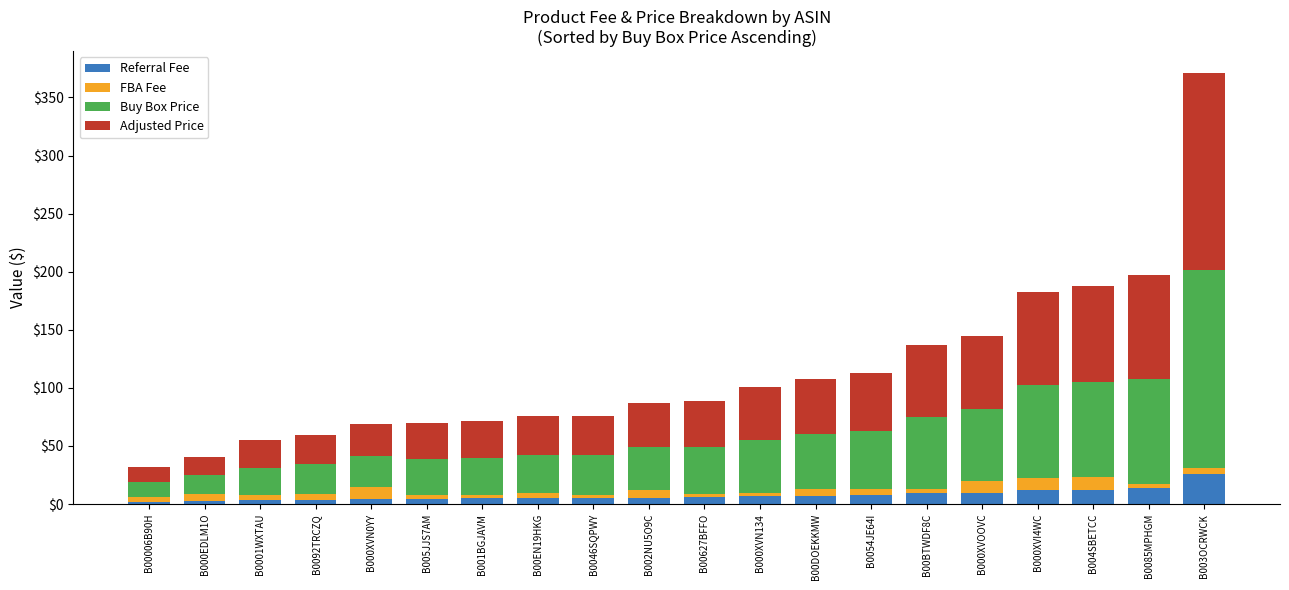

At which category is the sum across all series the highest?

B003OCRWCK